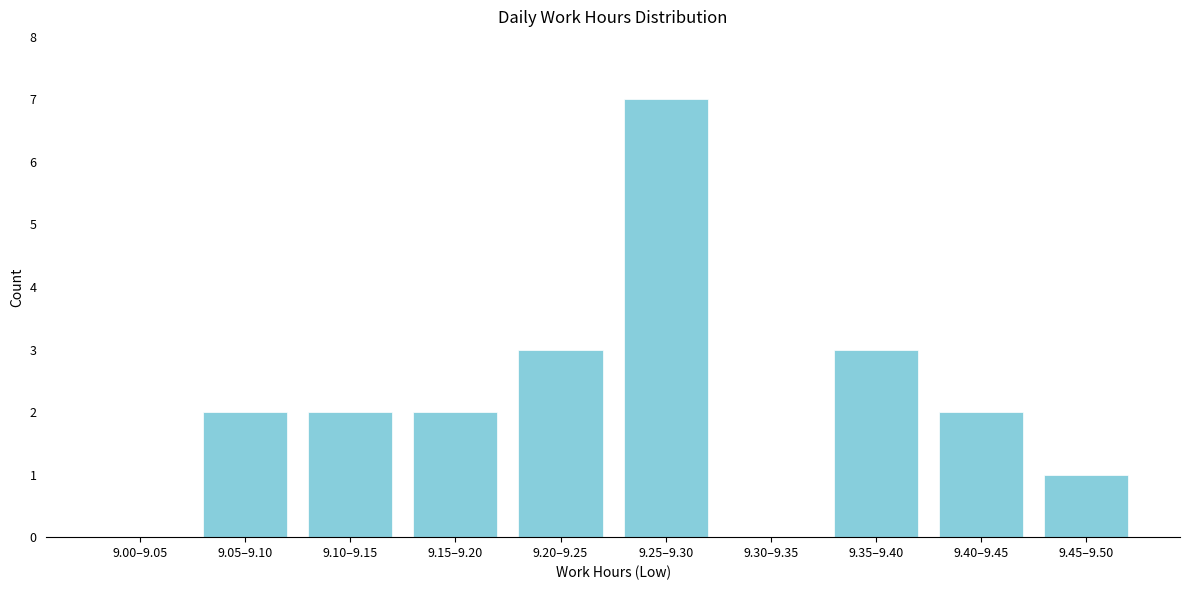

Reading left to right, transcribe all the data shown in this chart.

9.00–9.05=0	9.05–9.10=2	9.10–9.15=2	9.15–9.20=2	9.20–9.25=3	9.25–9.30=7	9.30–9.35=0	9.35–9.40=3	9.40–9.45=2	9.45–9.50=1